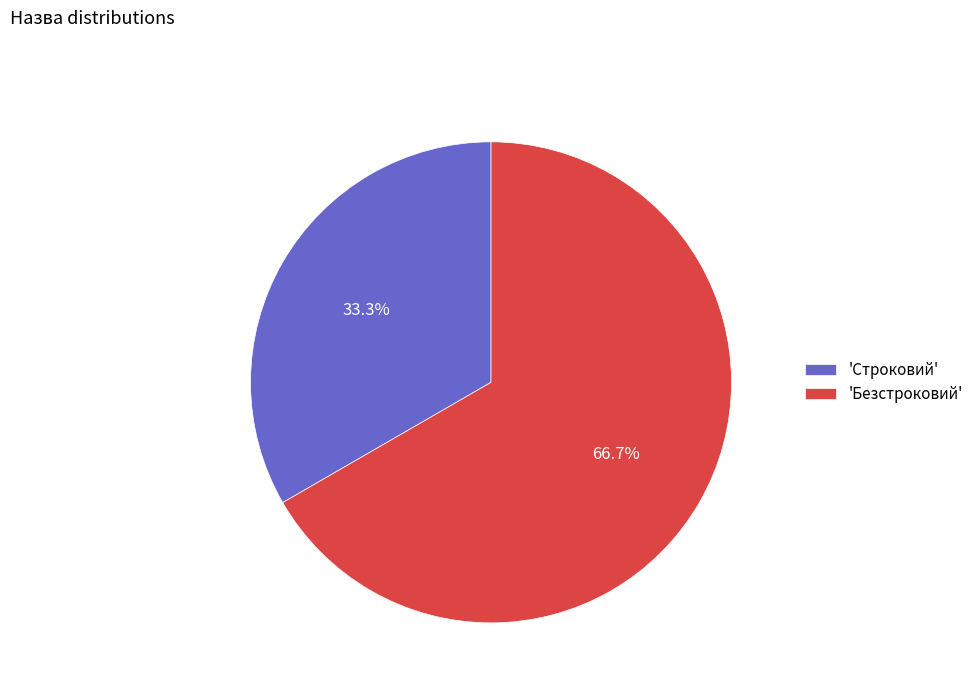

Which category has the biggest portion of the pie?

'Безстроковий'